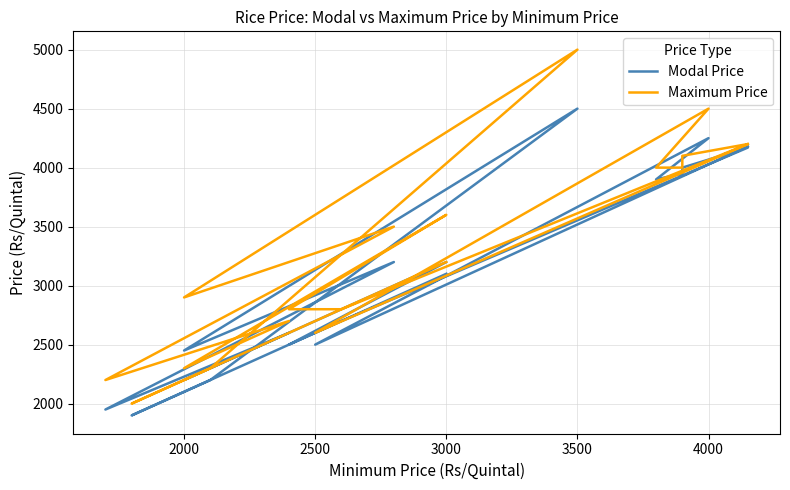

How many lines are shown in the chart?

2